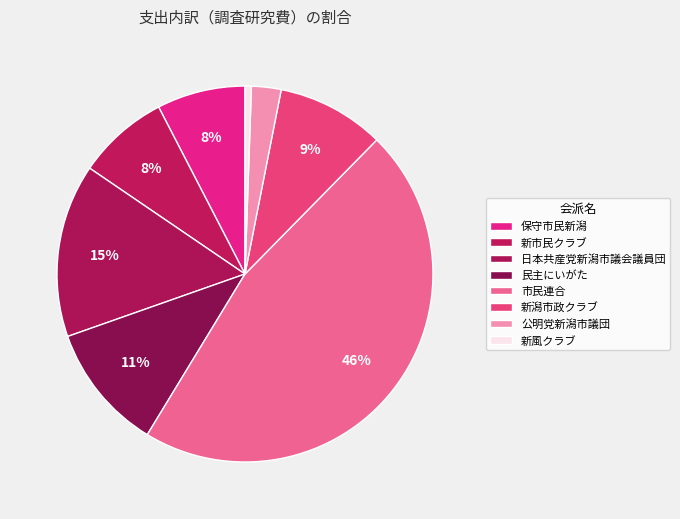

Does any single category account for the majority?

No